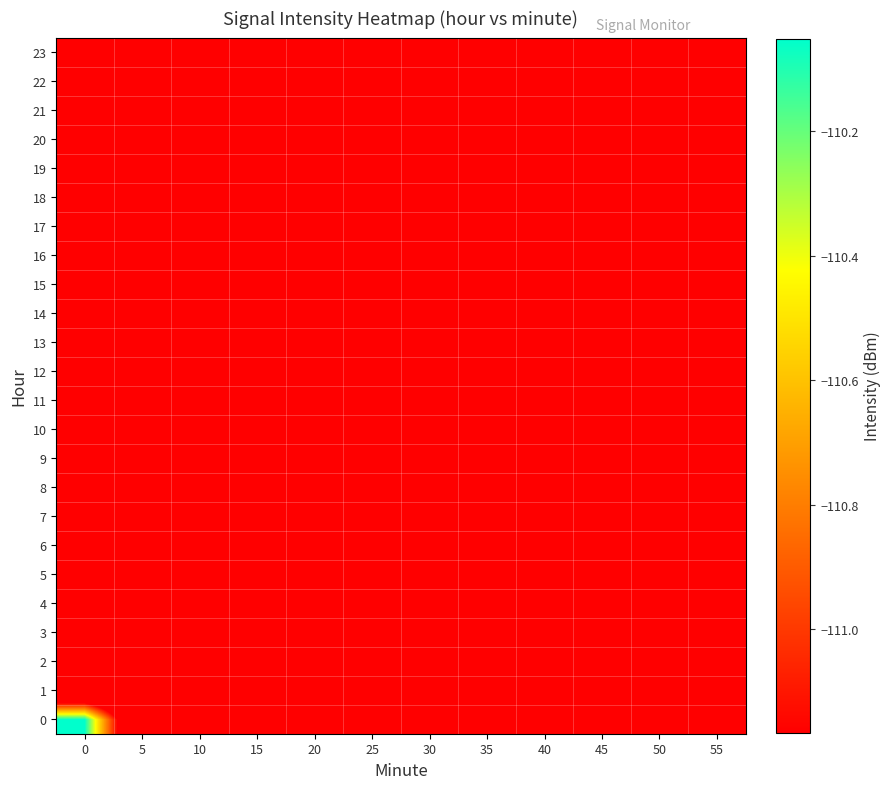

Between 50 and 55, which series saw the biggest shift?

23